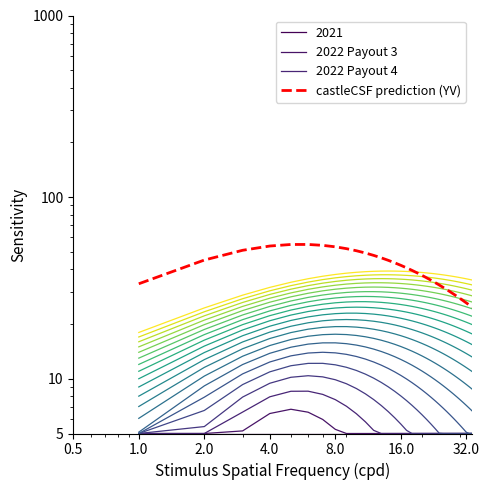

Which series has the largest total across all categories?

castleCSF prediction (YV)